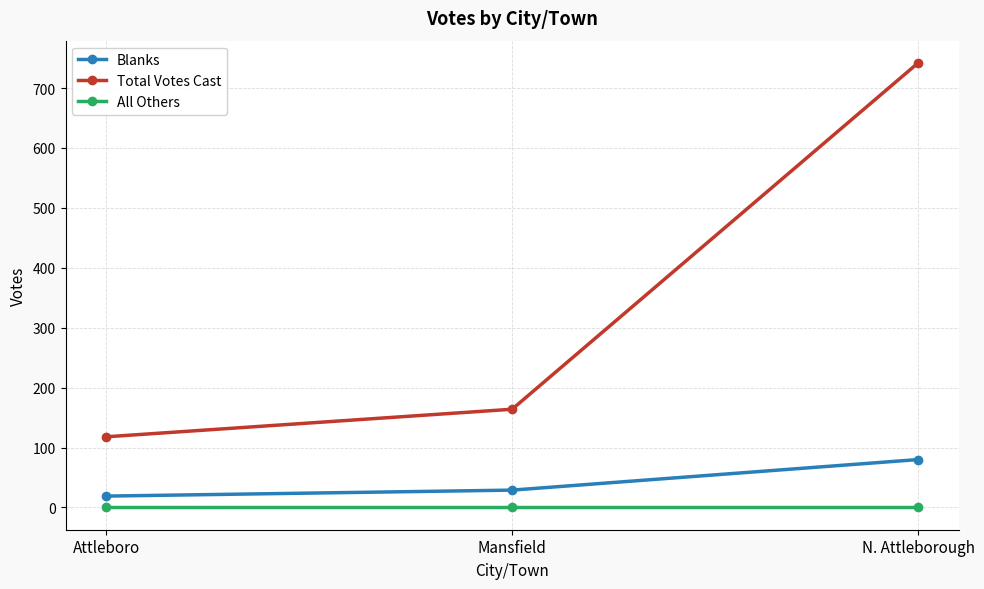

The value of Total Votes Cast at Attleboro is 44. True or false?

False